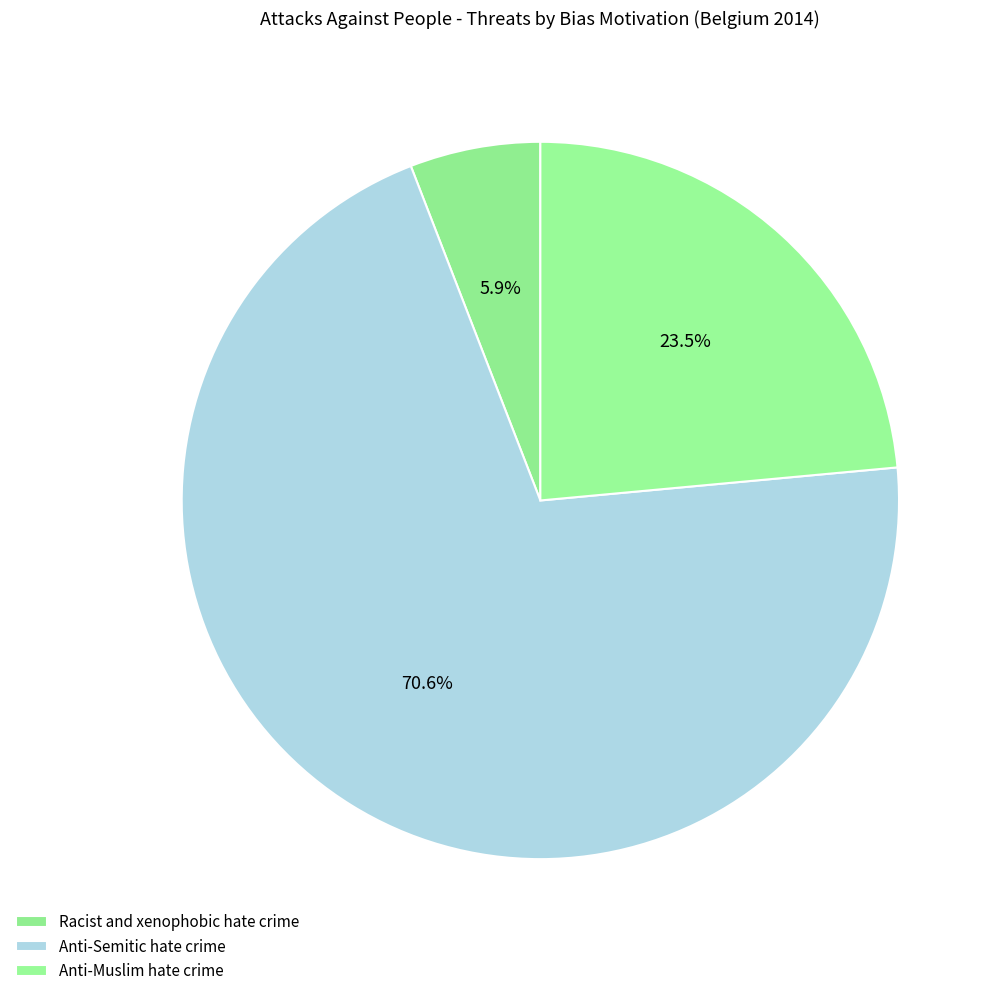

How many segments does this pie chart have?

3